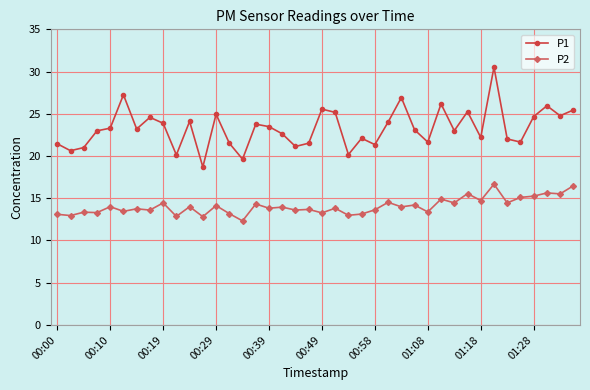

List the series in order of their peak value, highest first.

P1, P2